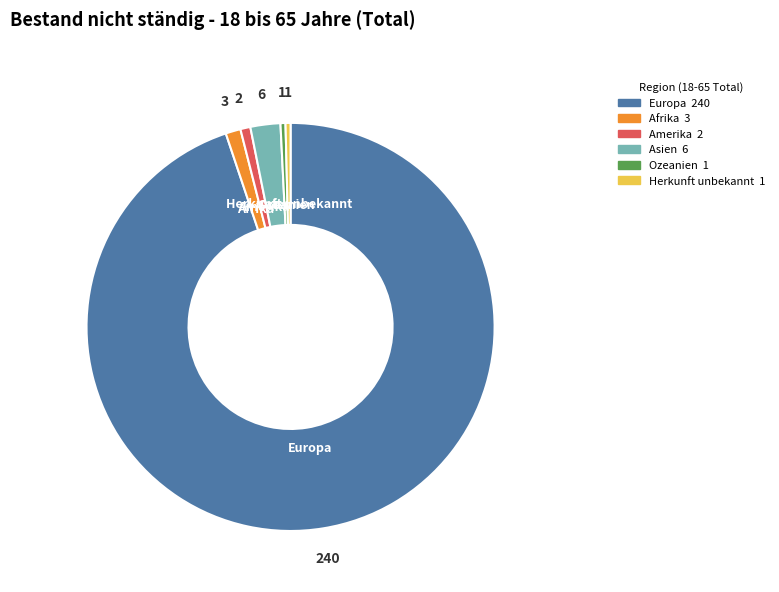

Which category has the biggest portion of the pie?

Europa